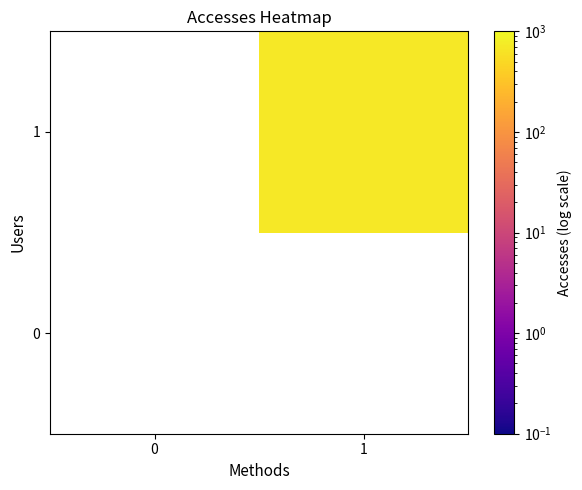

At which category is the sum across all series the highest?

1